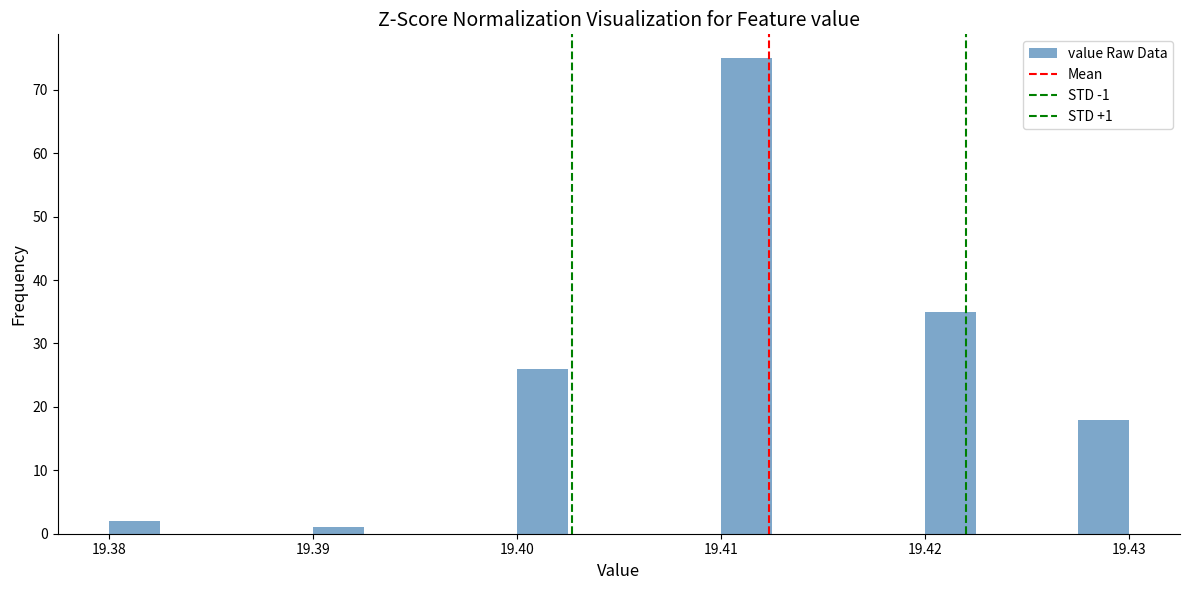

Read against the x-axis, roughly where is the centre of the tallest bar?

19.411